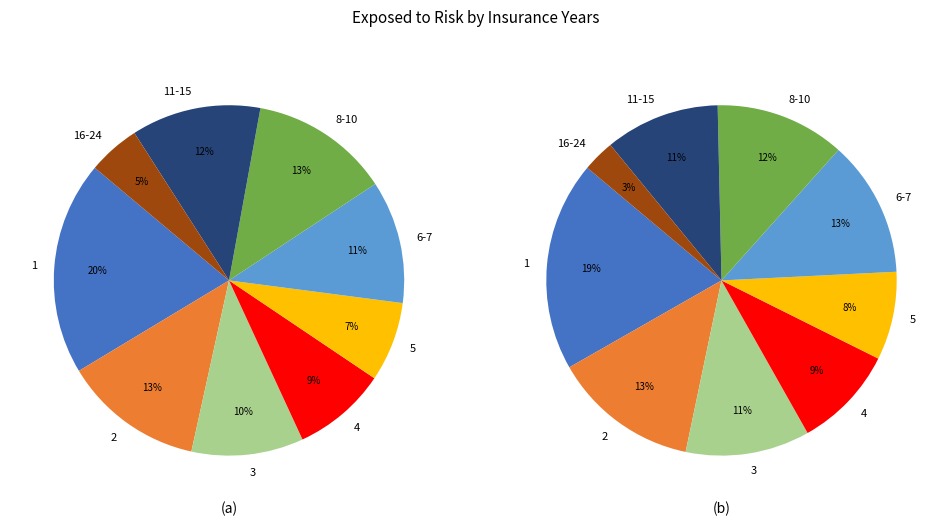

The 6-7 slice represents 11% of the pie. True or false?

True